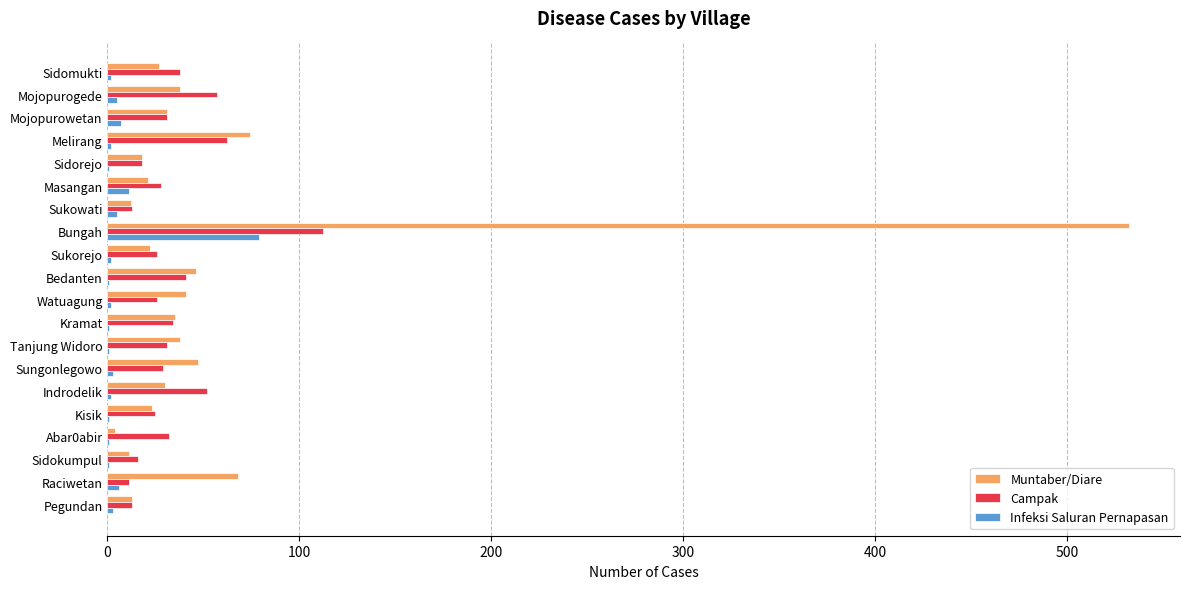

Which label corresponds to the largest value in the chart?

Bungah